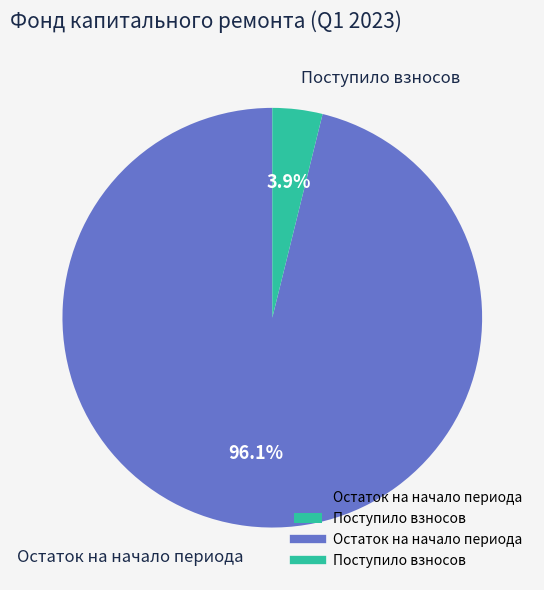

Rank the categories by value from lowest to highest.

Поступило взносов, Остаток на начало периода